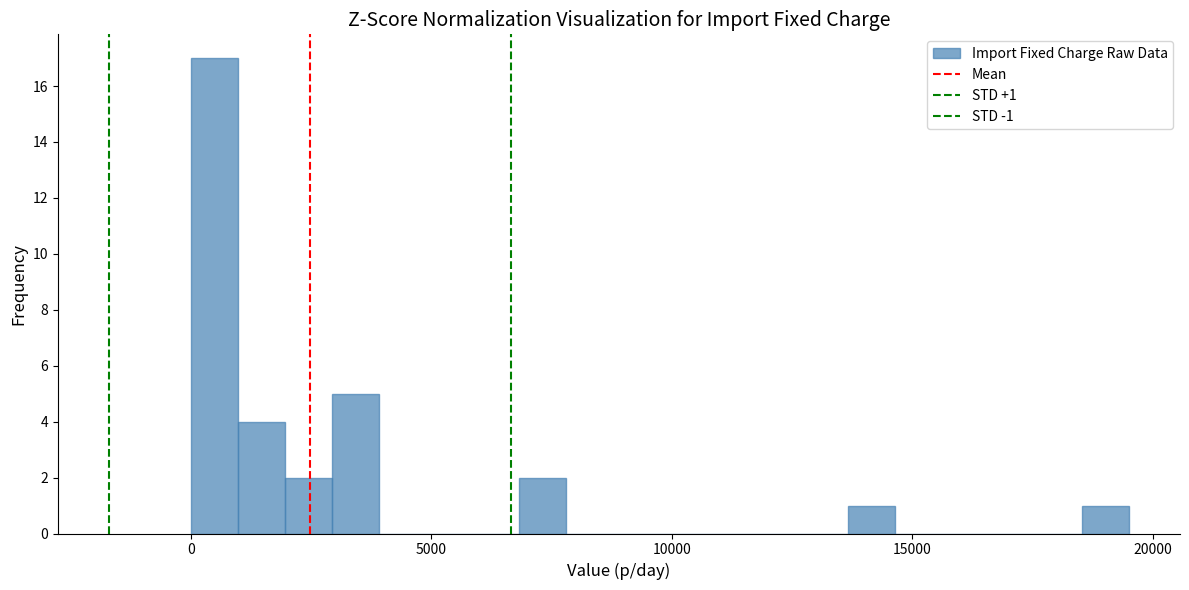

Around what value on the x-axis is the tallest bar? Give the approximate position of its centre, as read against the axis.

500